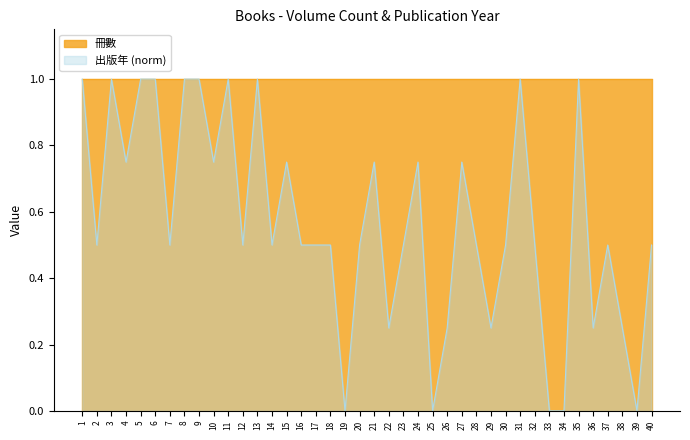

Reading right to left, what are all the values shown in this chart?

40=0.5	39=0.0	38=0.2	37=0.5	36=0.2	35=1.0	34=0.0	33=0.0	32=0.5	31=1.0	30=0.5	29=0.2	28=0.5	27=0.8	26=0.2	25=0.0	24=0.8	23=0.5	22=0.2	21=0.8	20=0.5	19=0.0	18=0.5	17=0.5	16=0.5	15=0.8	14=0.5	13=1.0	12=0.5	11=1.0	10=0.8	9=1.0	8=1.0	7=0.5	6=1.0	5=1.0	4=0.8	3=1.0	2=0.5	1=1.0